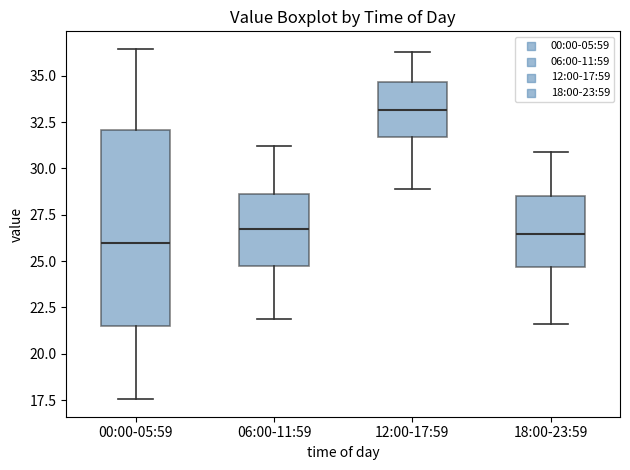

Where does the median line of the box for 06:00-11:59 sit on the y-axis? The values are not printed on the chart, so give them approximately, as read against the axis.

27.0